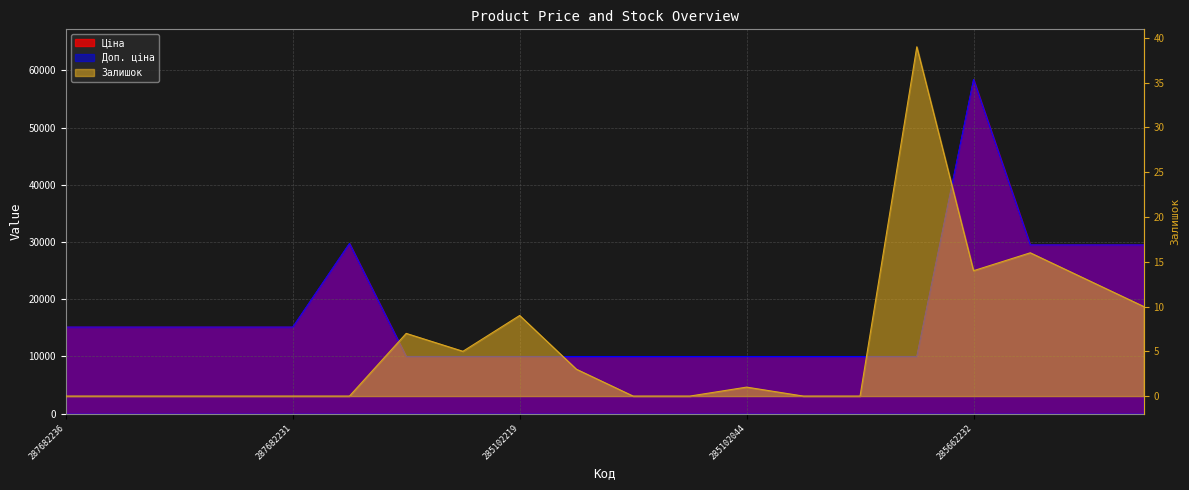

What is the value of the Доп. ціна point at the 6th from the left?

29747.2